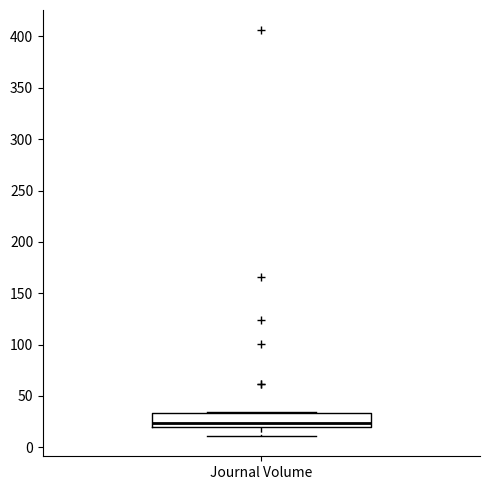

Where does the lower whisker of the box for Journal Volume end on the y-axis? The values are not printed on the chart, so give them approximately, as read against the axis.

10